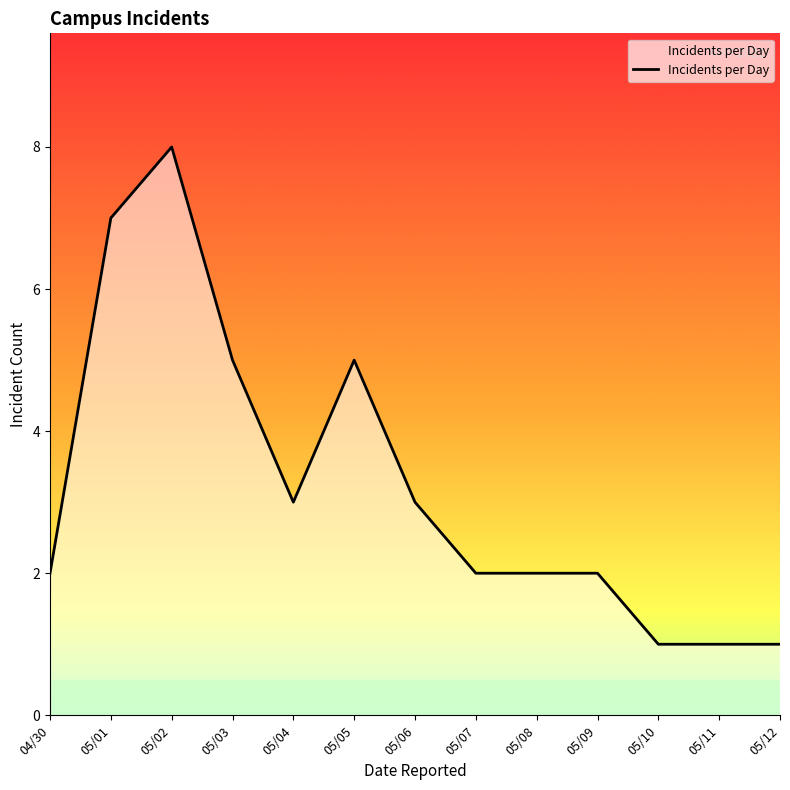

What is the change in value from 05/01 to 05/11?

-6